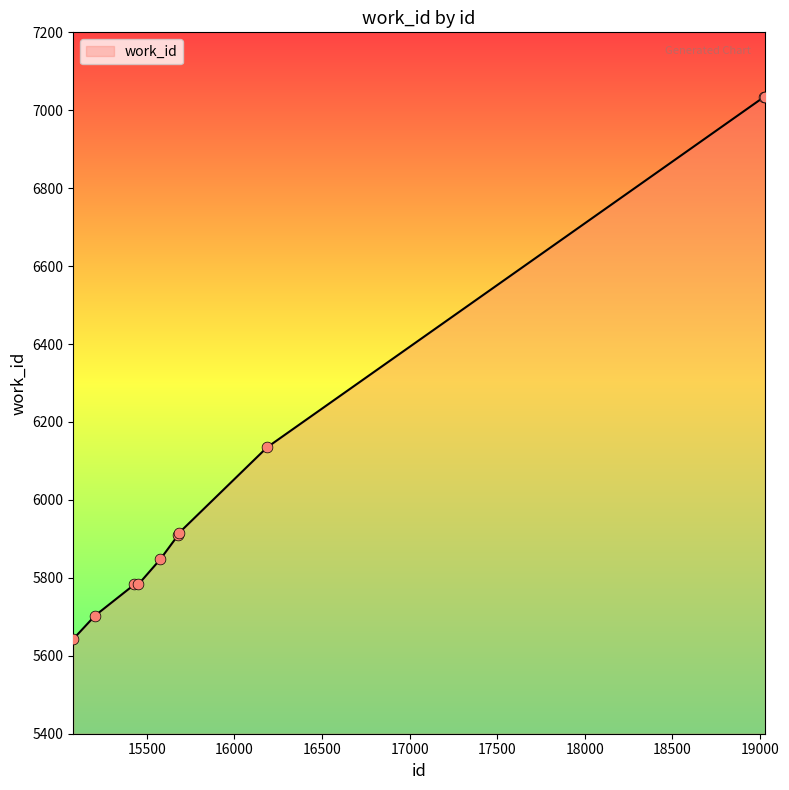

What is the difference between the maximum and minimum values?

1391